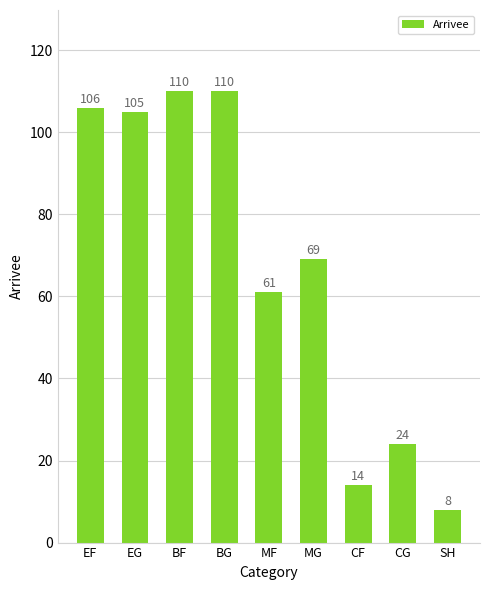

True or false: the data shows 14 at CF.

True